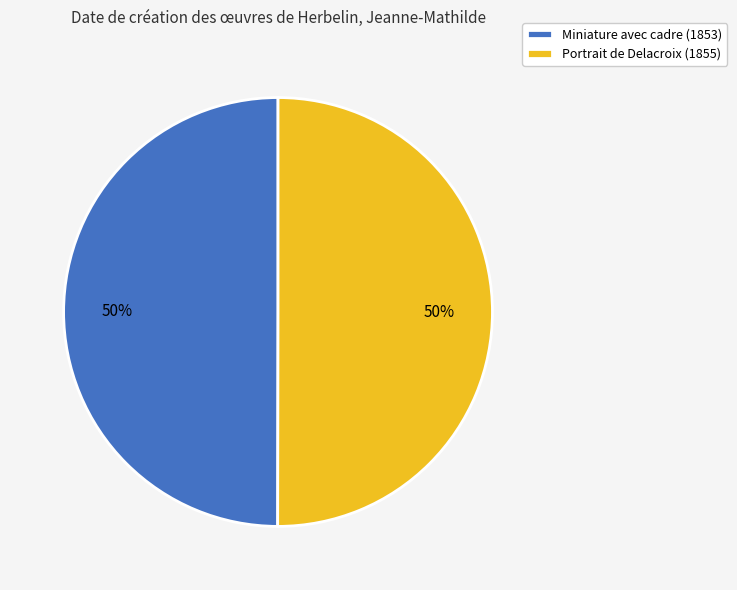

How many slices are in this pie chart?

2